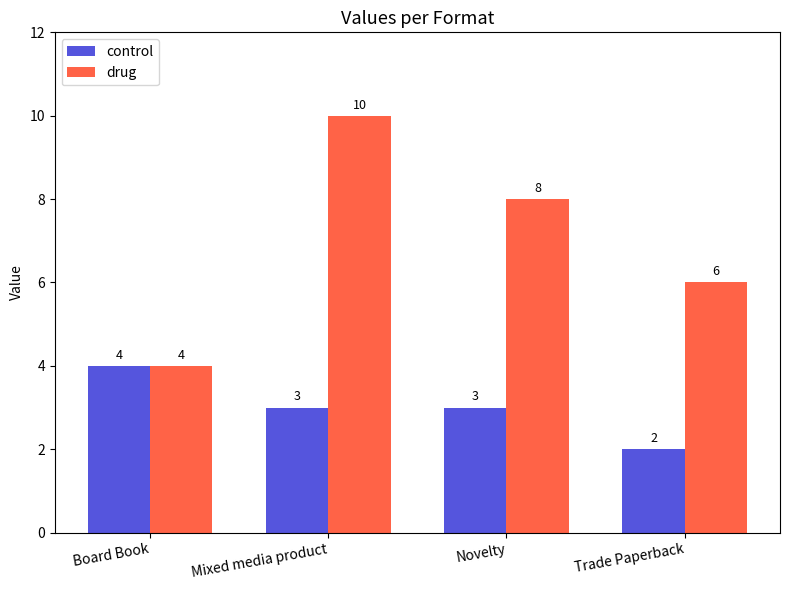

What is the difference between the highest and lowest values at Trade Paperback?

4